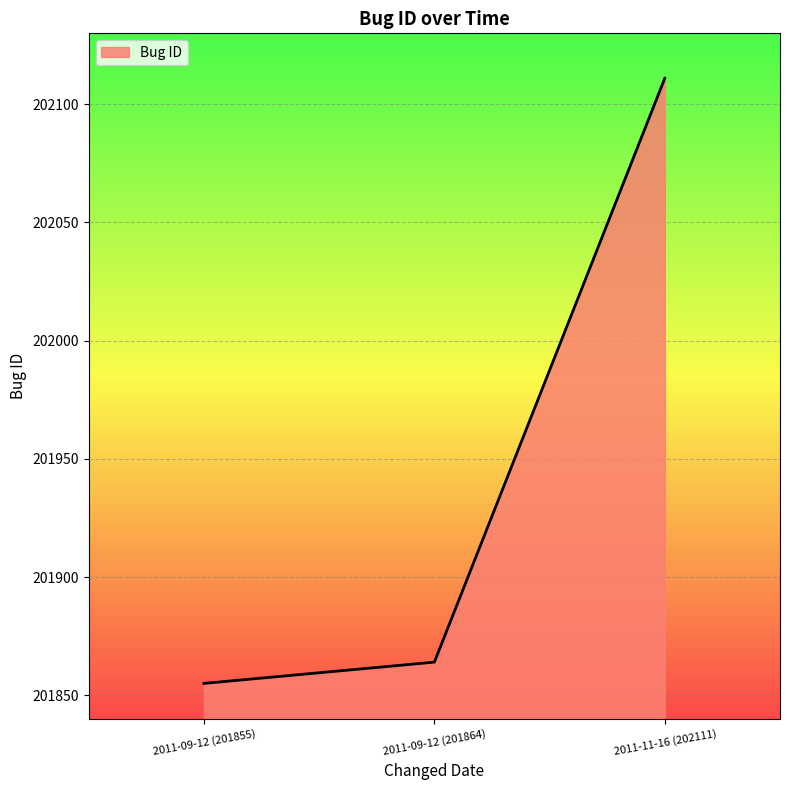

Reading right to left, what are all the values shown in this chart?

202111	201864	201855